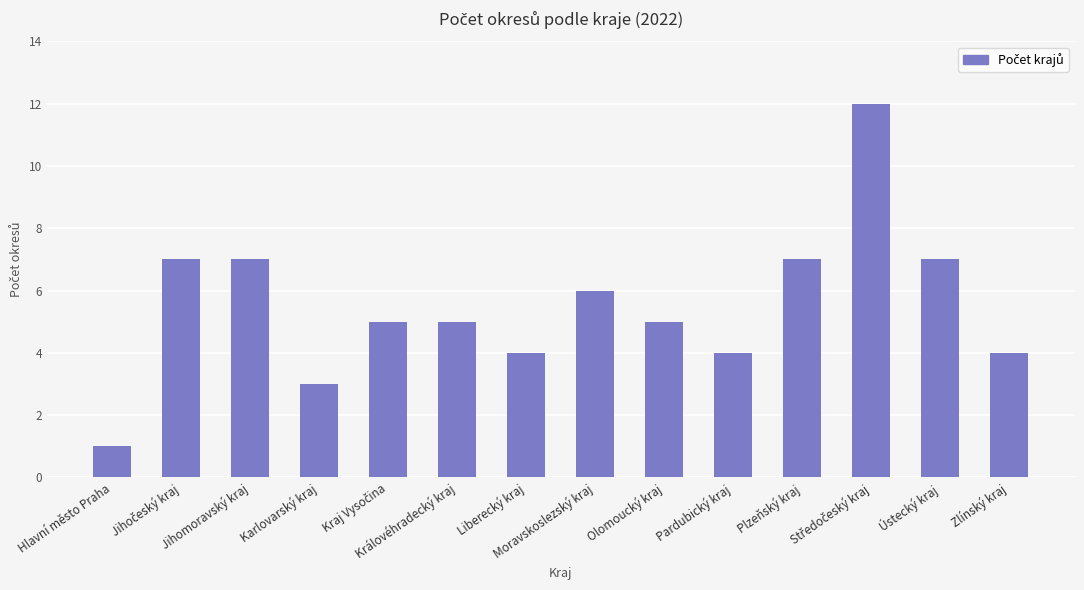

Count the number of categories in the chart.

14